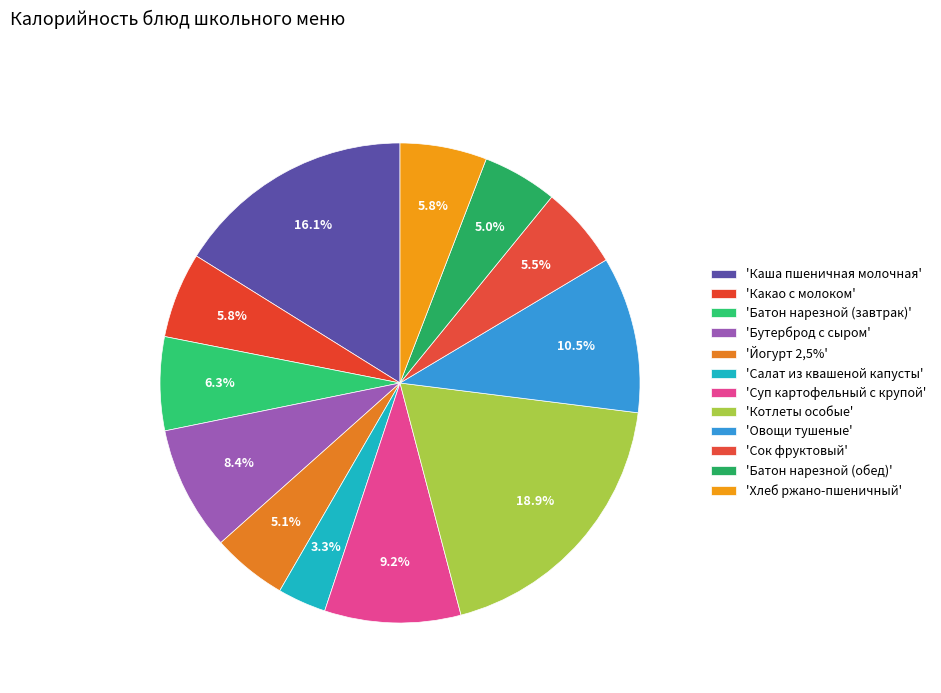

How many segments does this pie chart have?

12